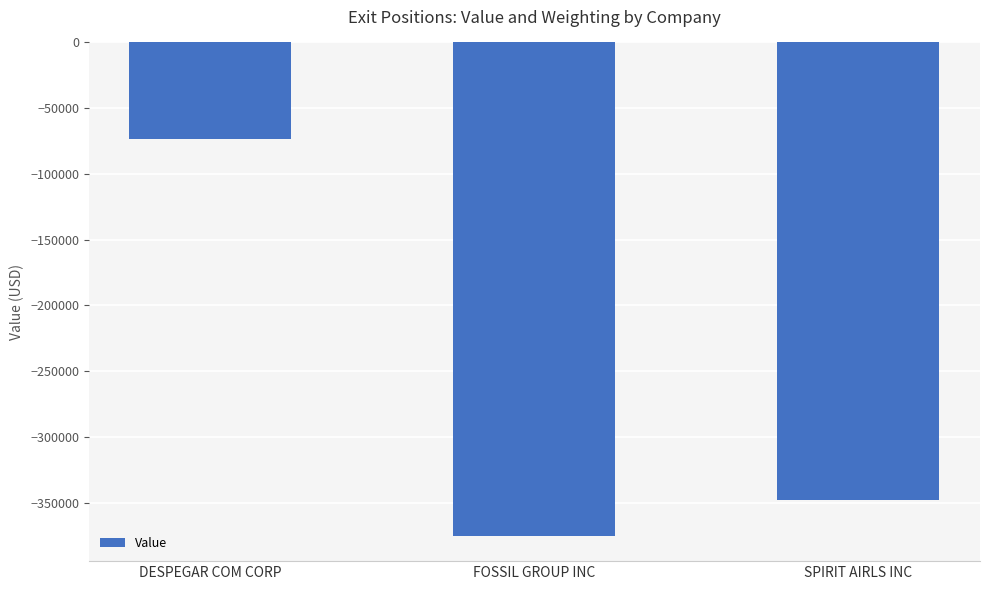

Are the bars horizontal?

No